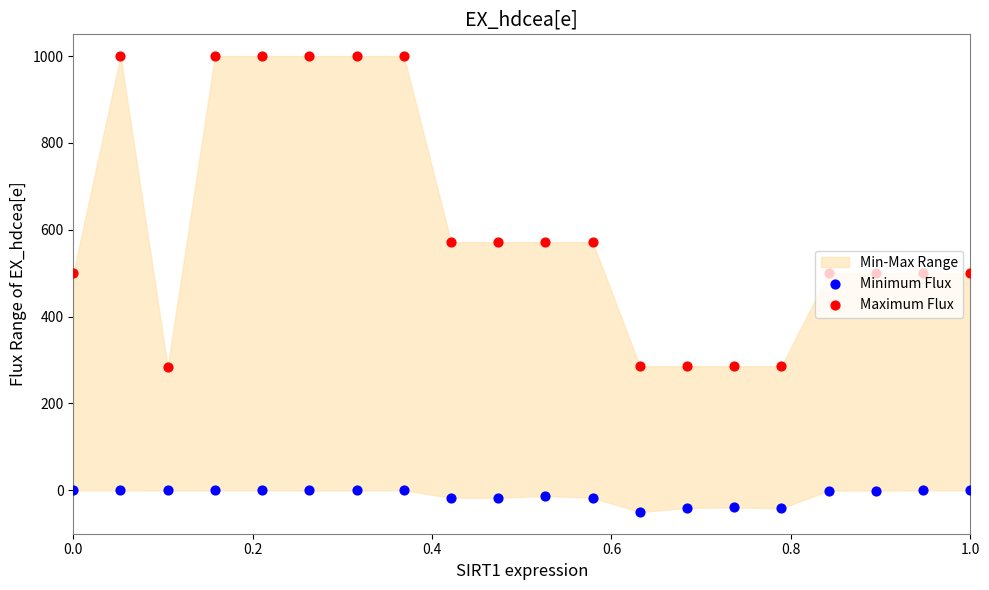

Which series reaches the maximum Y coordinate?

Maximum Flux